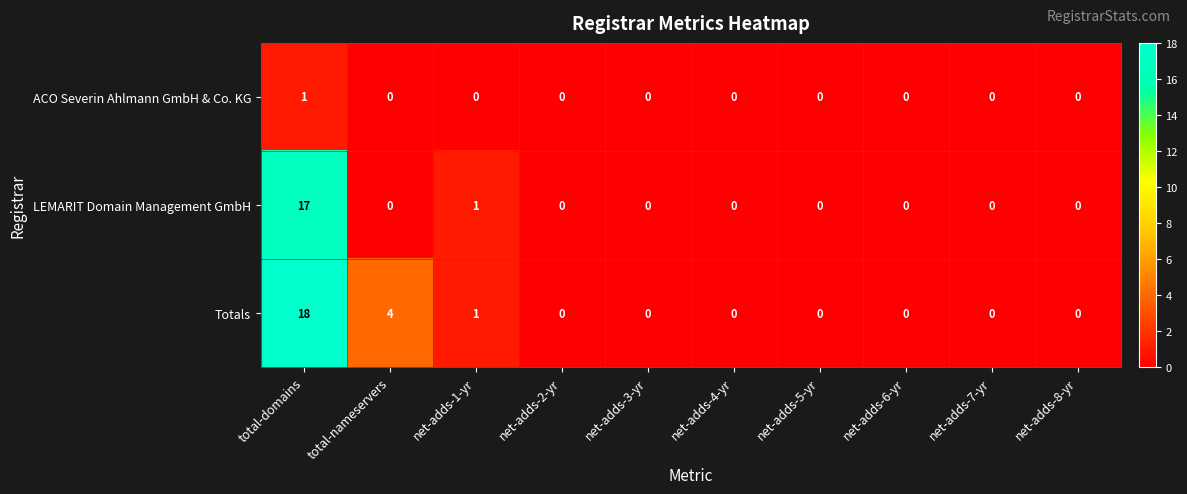

Between total-domains and net-adds-1-yr, which series saw the biggest shift?

Totals